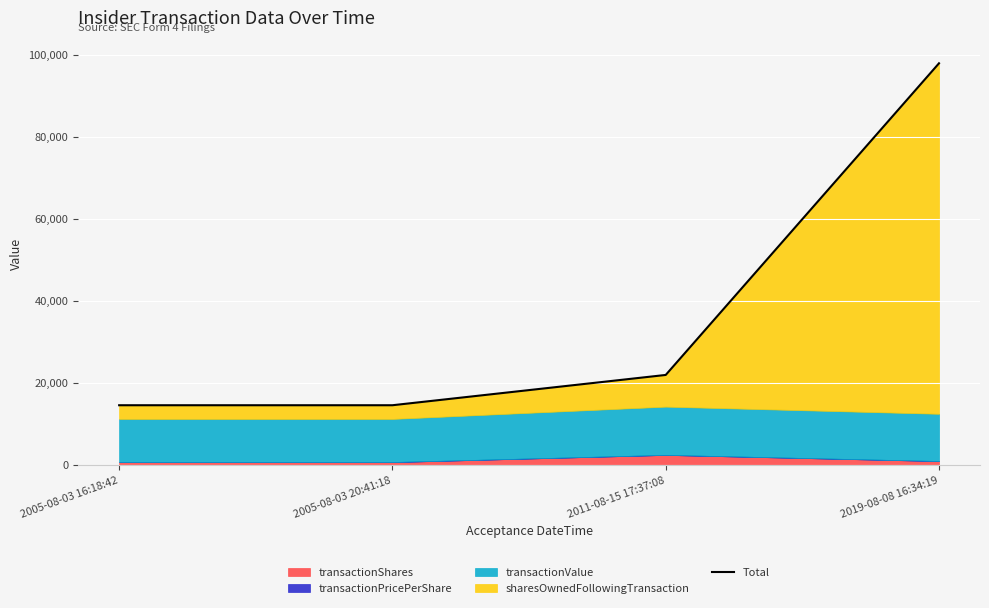

True or false: the data shows 133801.5 at 2019-08-08 16:34:19.

False